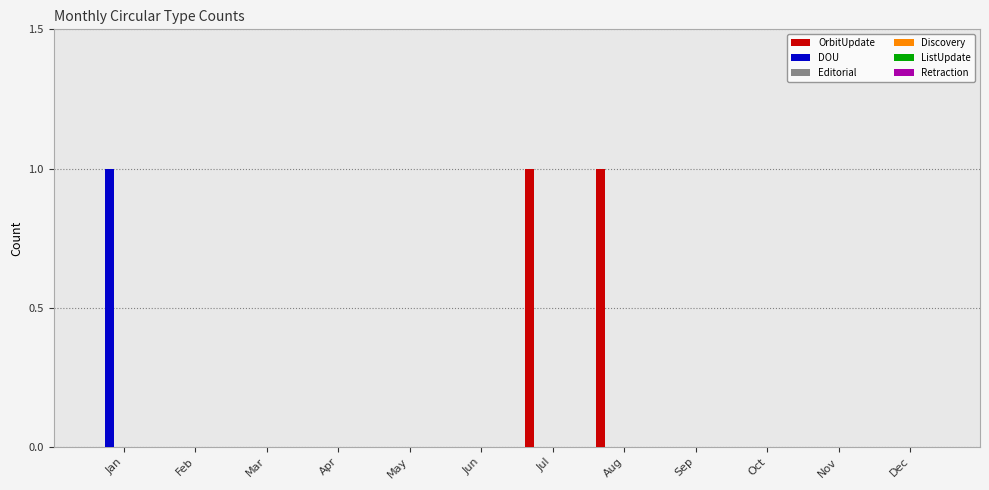

Which series has the largest total across all categories?

OrbitUpdate